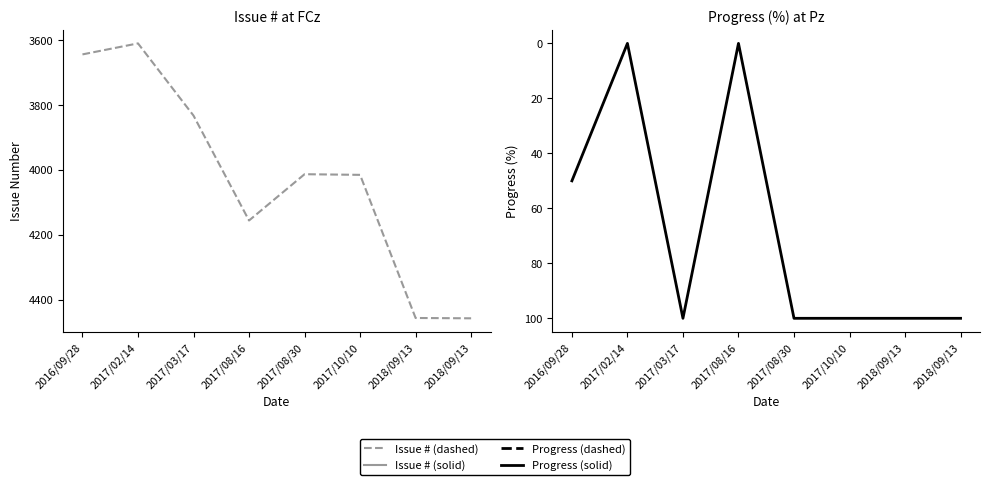

How many data points does each series have?

8